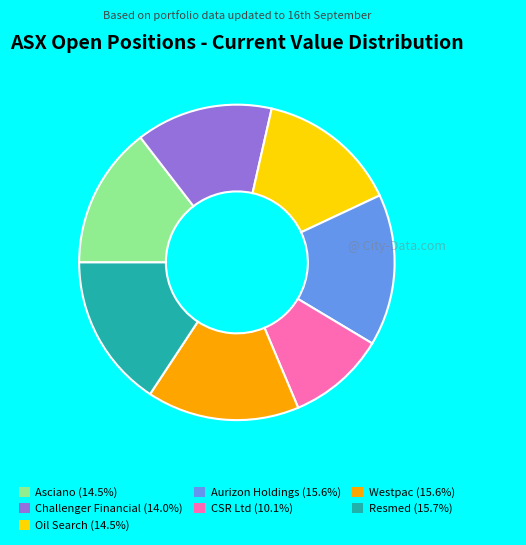

Which slice is the smallest?

CSR Ltd